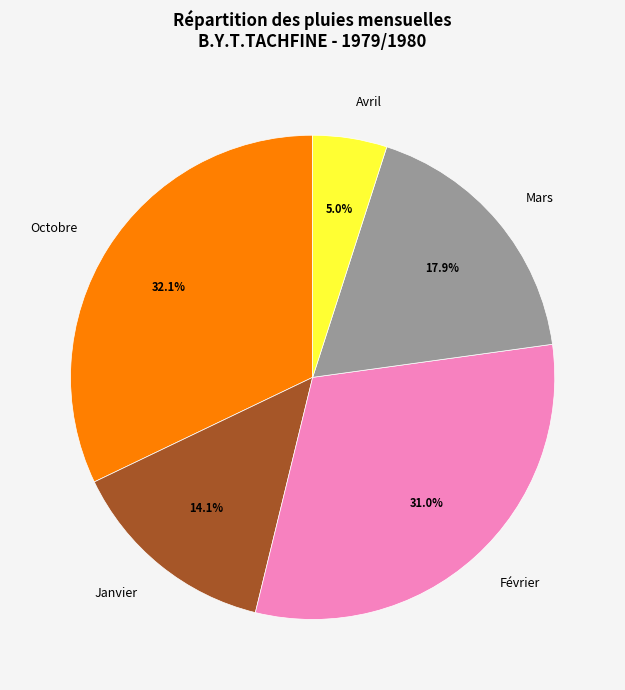

What is the total percentage of Mars and Février?

48.9%